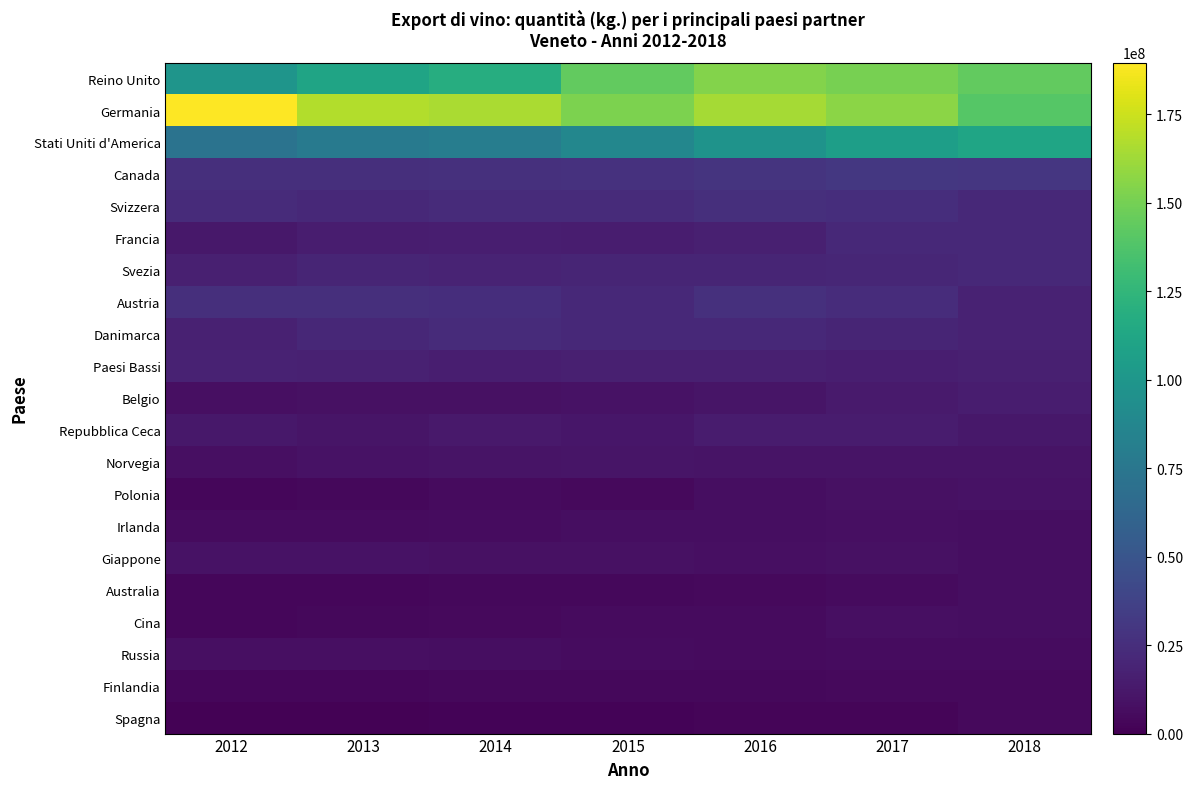

What is the difference between the highest and lowest values at 2016?

161521548